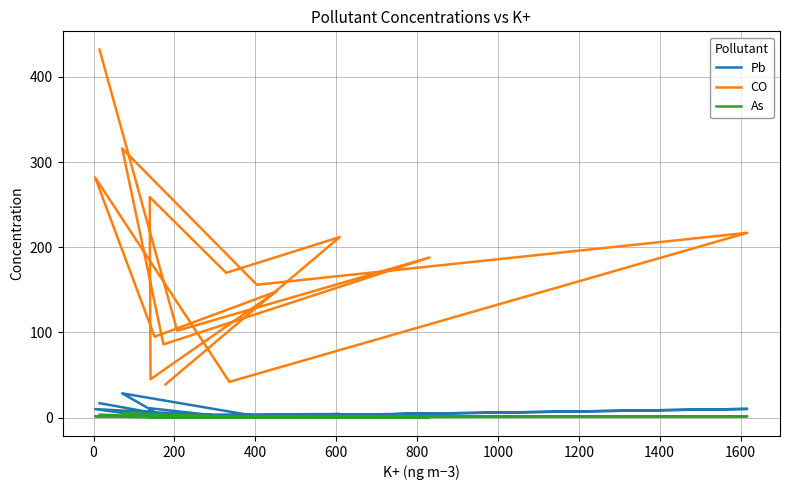

The value of As at 1800 is 0.1. True or false?

False